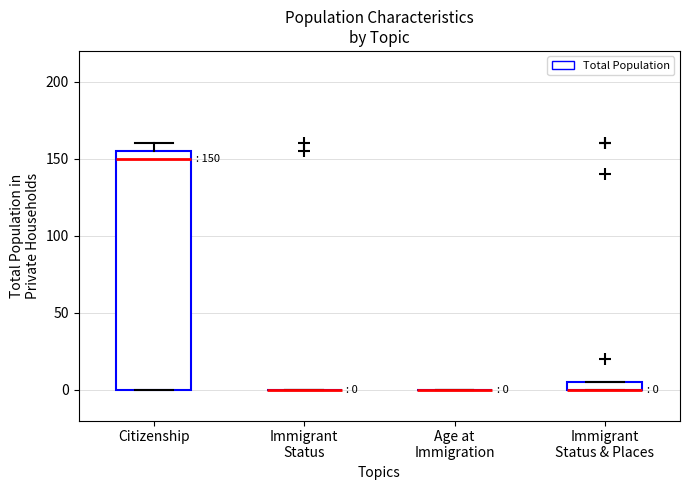

Which box is the tallest, from its lower edge to its upper edge?

Citizenship